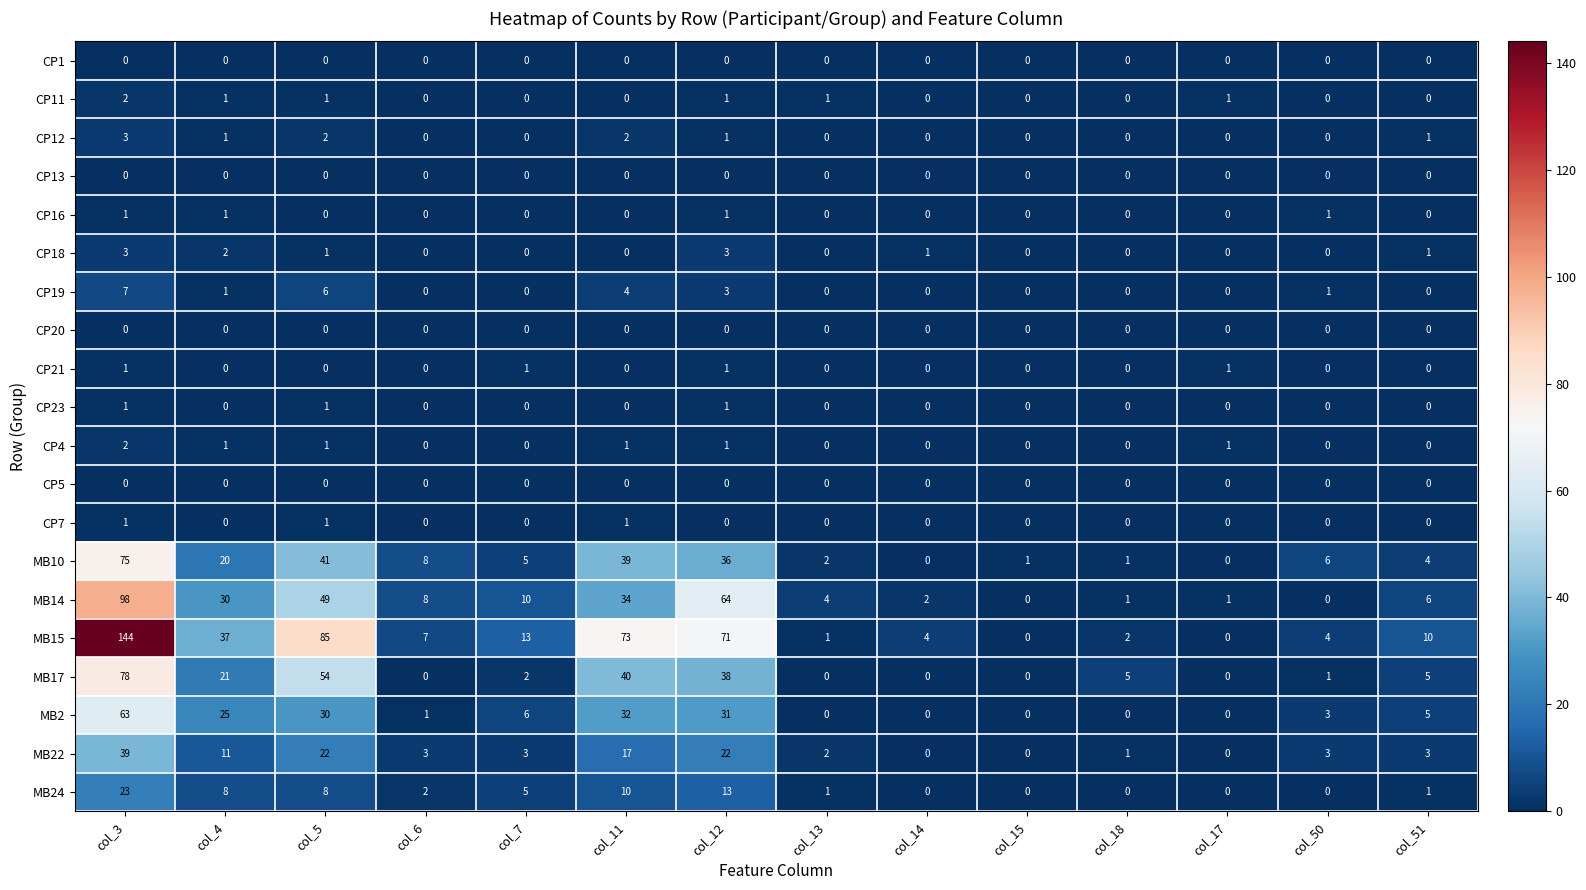

True or false: CP23 has a value of 0 at col_14.

True